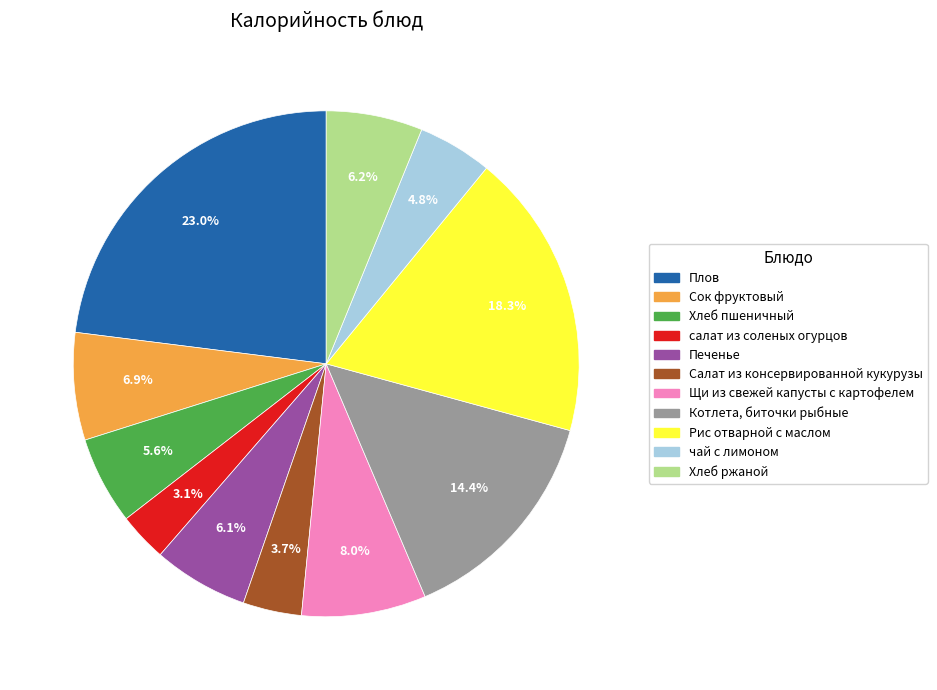

What is the ratio of the value at Салат из консервированной кукурузы to the value at чай с лимоном?

0.8